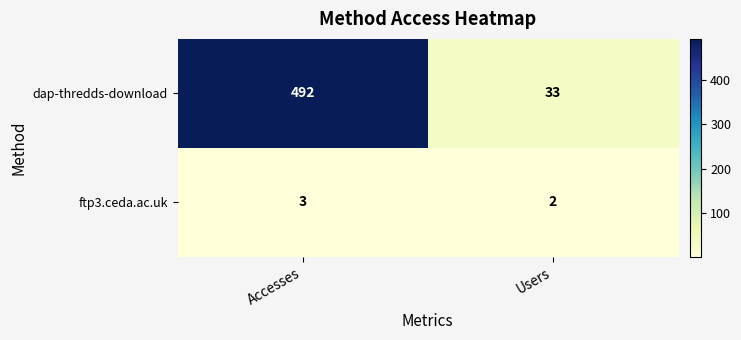

What is the sum of the dap-thredds-download values at Accesses and Users?

525